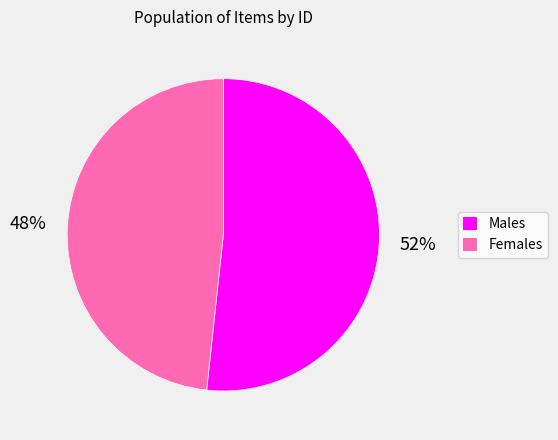

How many slices are in this pie chart?

2